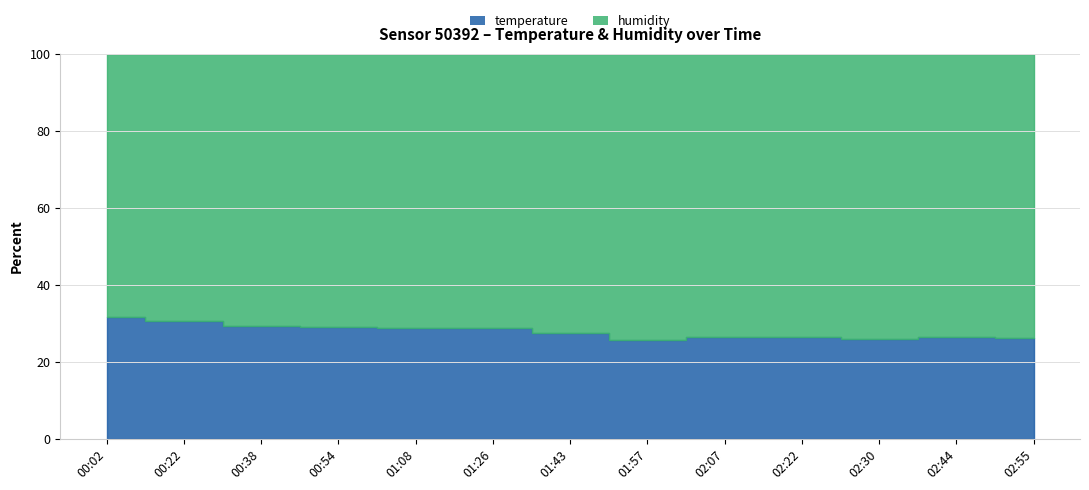

Rank the series by their average value, from highest to lowest.

humidity, temperature